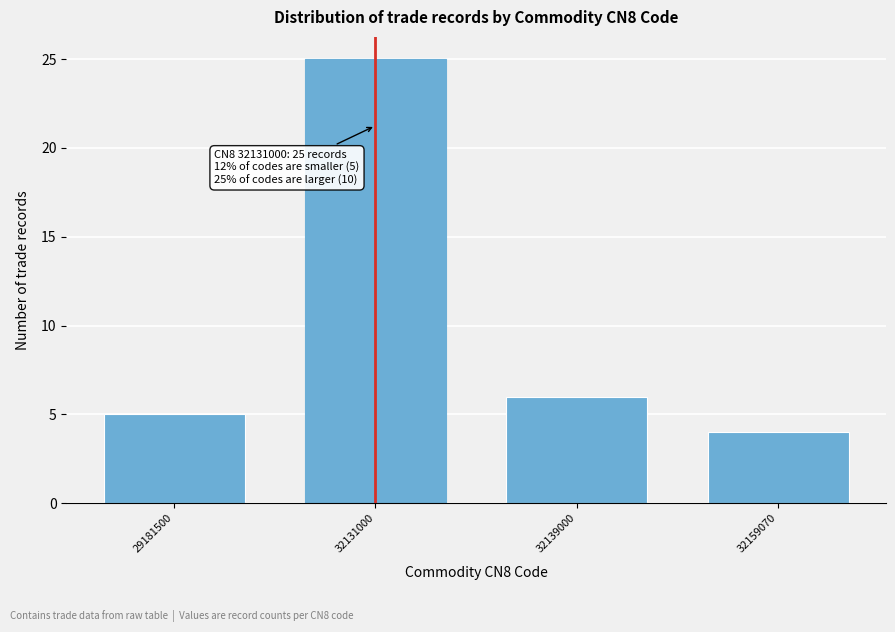

Reading left to right, list all the values displayed in this chart.

29181500=5	32131000=25	32139000=6	32159070=4